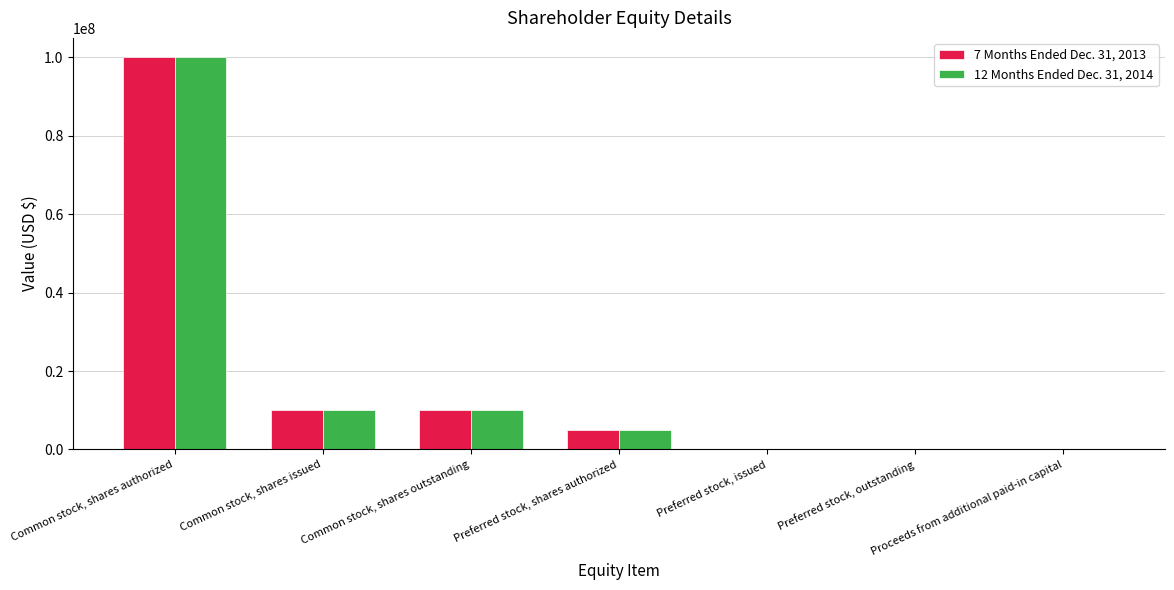

Which category has the highest value in the 12 Months Ended Dec. 31, 2014 series?

Common stock, shares authorized